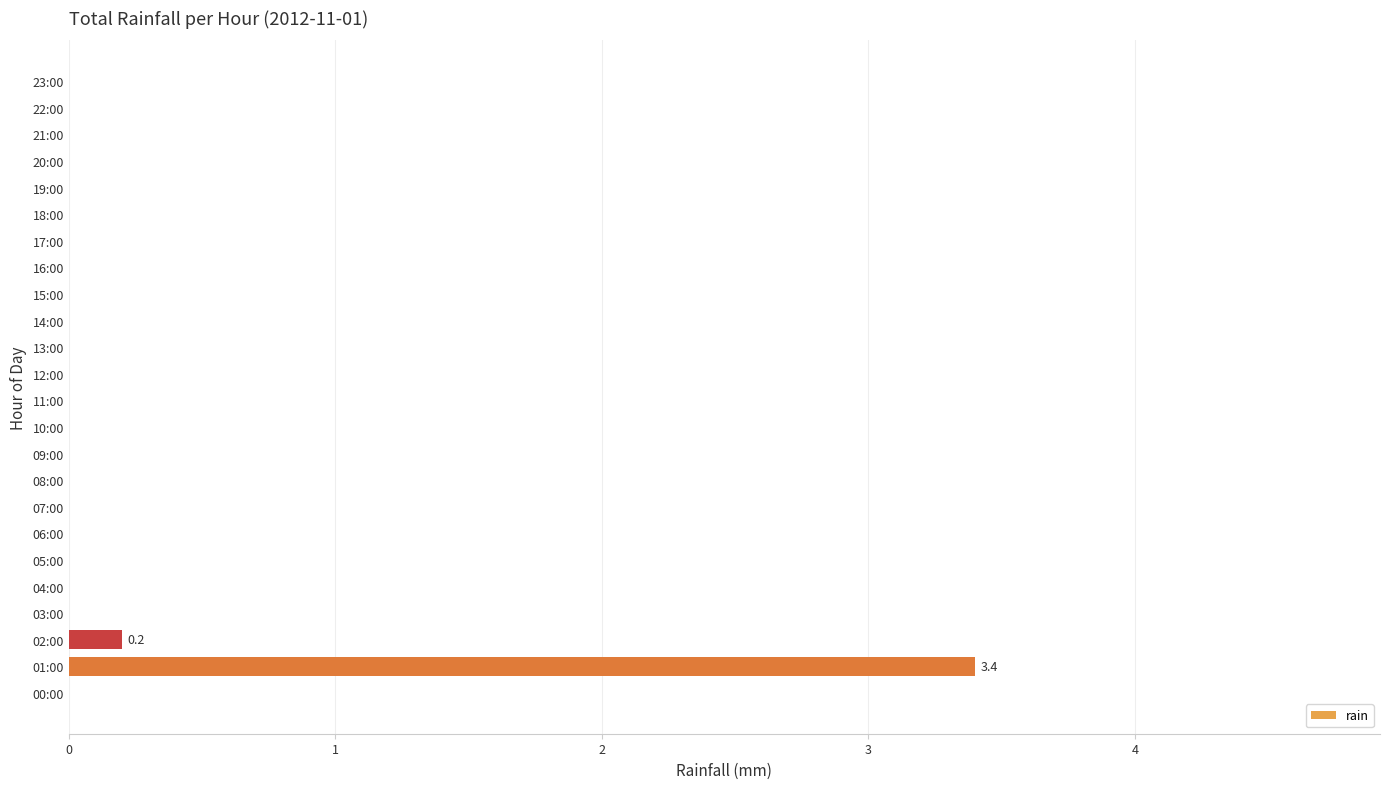

Reading bottom to top, list all the values displayed in this chart.

00:00=0.0	01:00=3.4	02:00=0.2	03:00=0.0	04:00=0.0	05:00=0.0	06:00=0.0	07:00=0.0	08:00=0.0	09:00=0.0	10:00=0.0	11:00=0.0	12:00=0.0	13:00=0.0	14:00=0.0	15:00=0.0	16:00=0.0	17:00=0.0	18:00=0.0	19:00=0.0	20:00=0.0	21:00=0.0	22:00=0.0	23:00=0.0